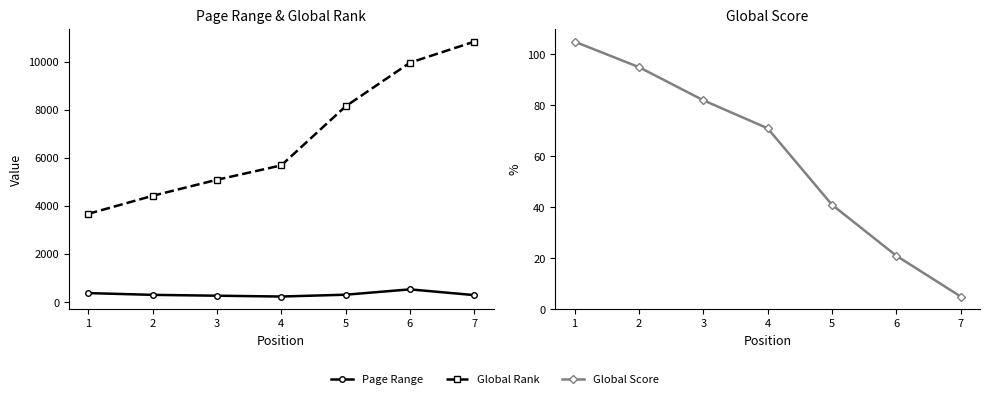

What is the sum of the Page Range values at 7 and 4?

519